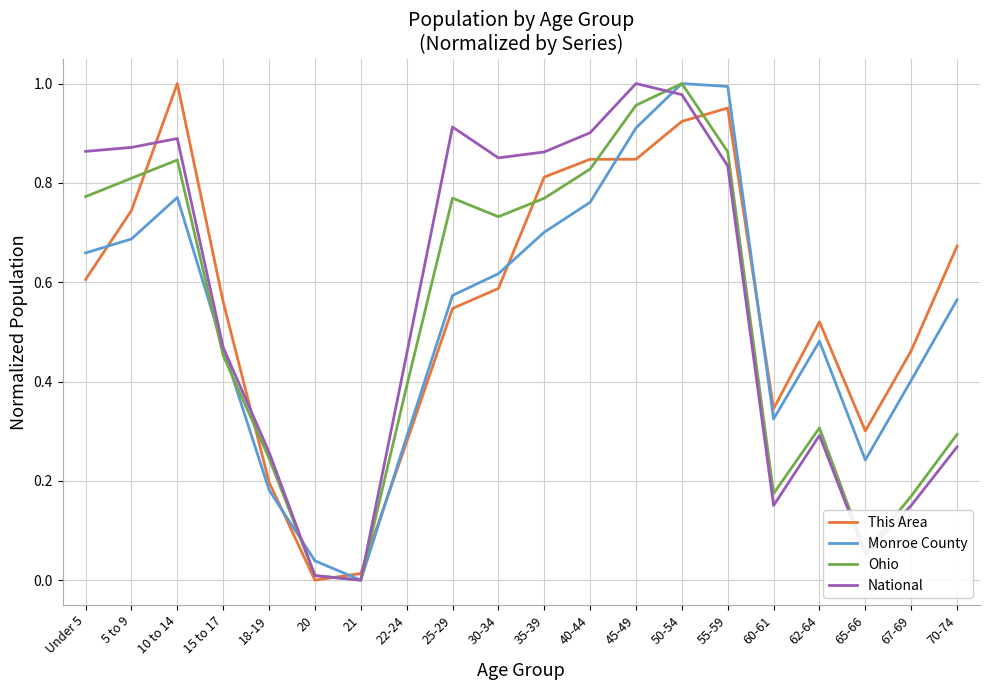

Which series changed the most between 15 to 17 and 65-66?

National